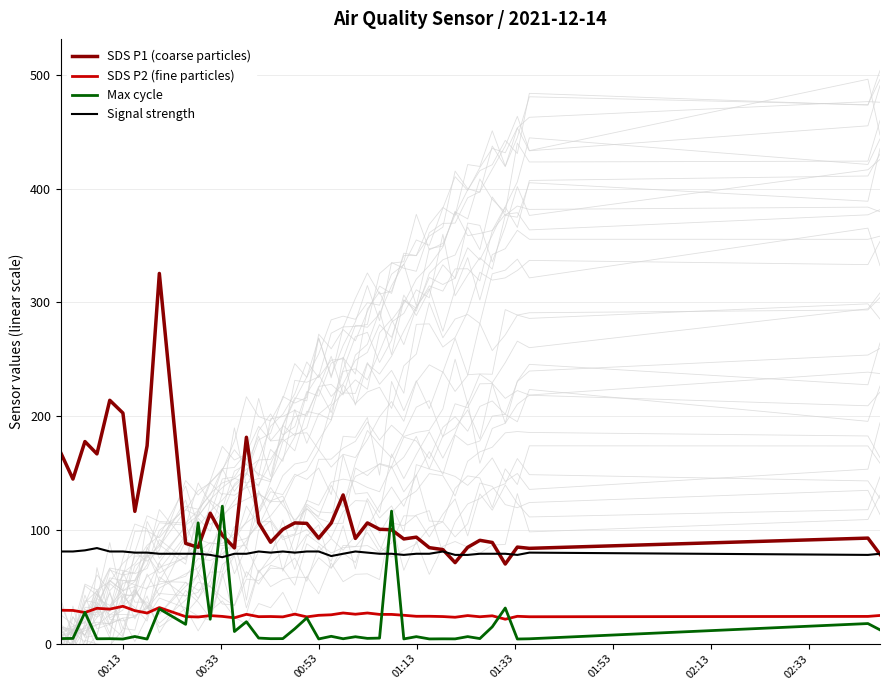

After their last crossing, which series has the higher values: Max cycle or Signal strength?

Signal strength